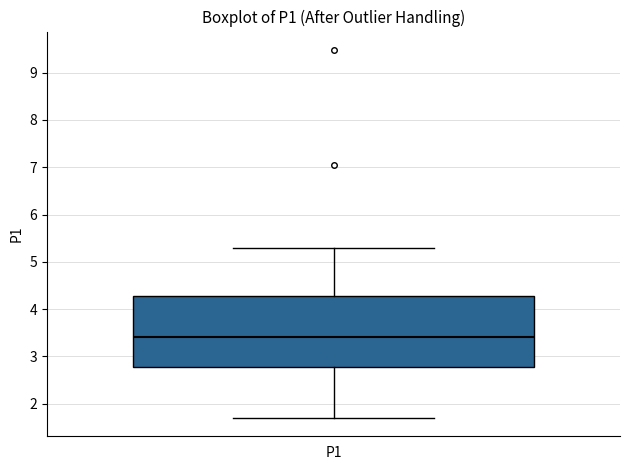

Read this box plot against the y-axis: the position of the median line, the range covered by the box, and the ends of both whiskers. The values are not printed on the chart, so give them approximately, as read against the axis.

median 3.4, box 2.8 to 4.3, whiskers 1.7 to 5.3